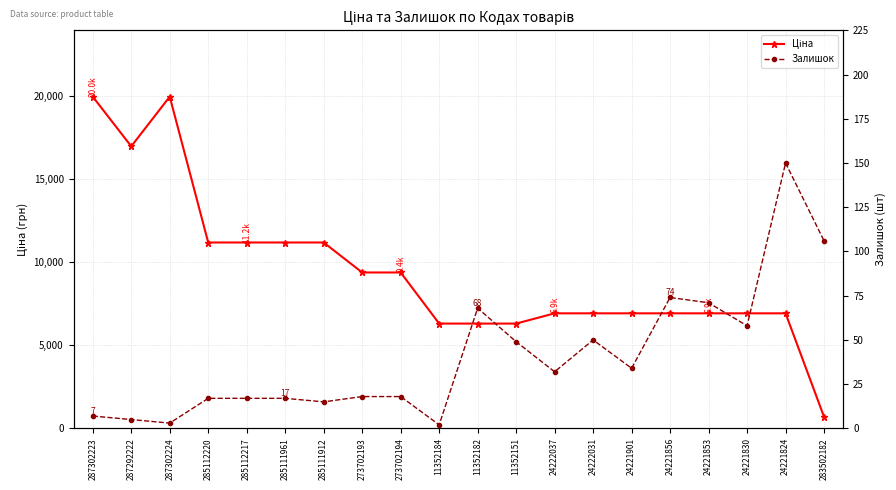

What is the label of the 17th point from the left?

24221853